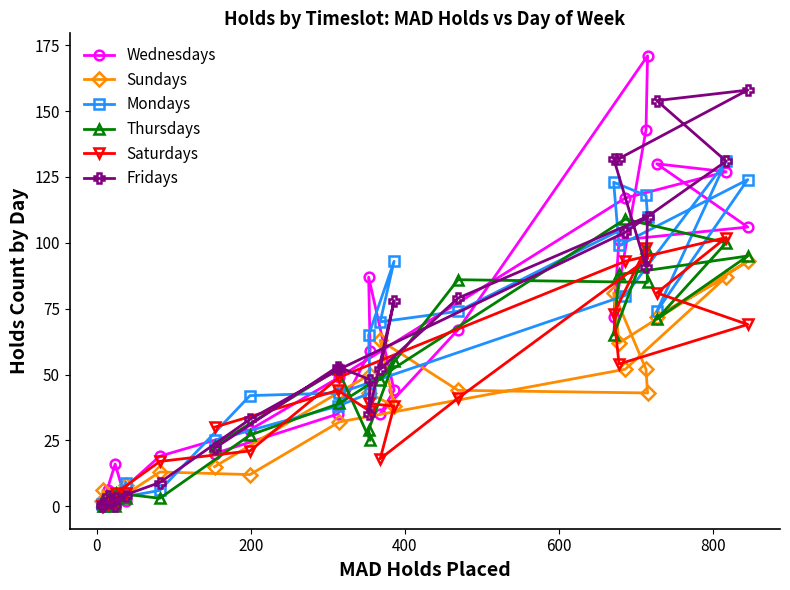

How many lines are shown in the chart?

6